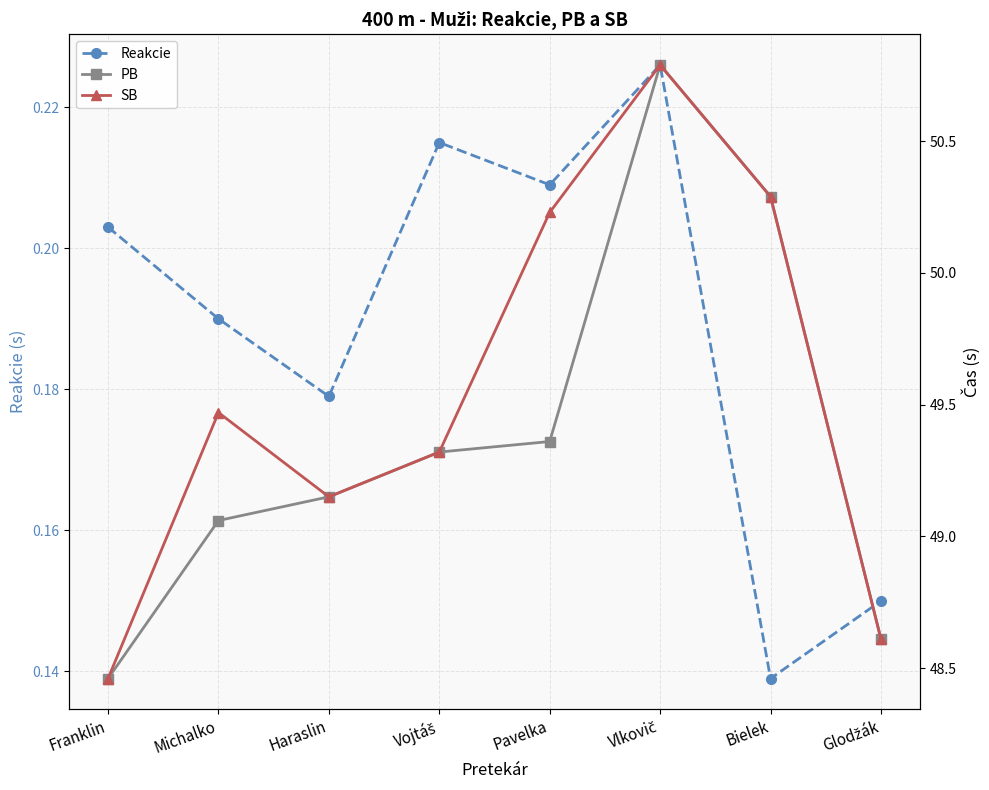

At which category does SB reach its first local valley?

Haraslin